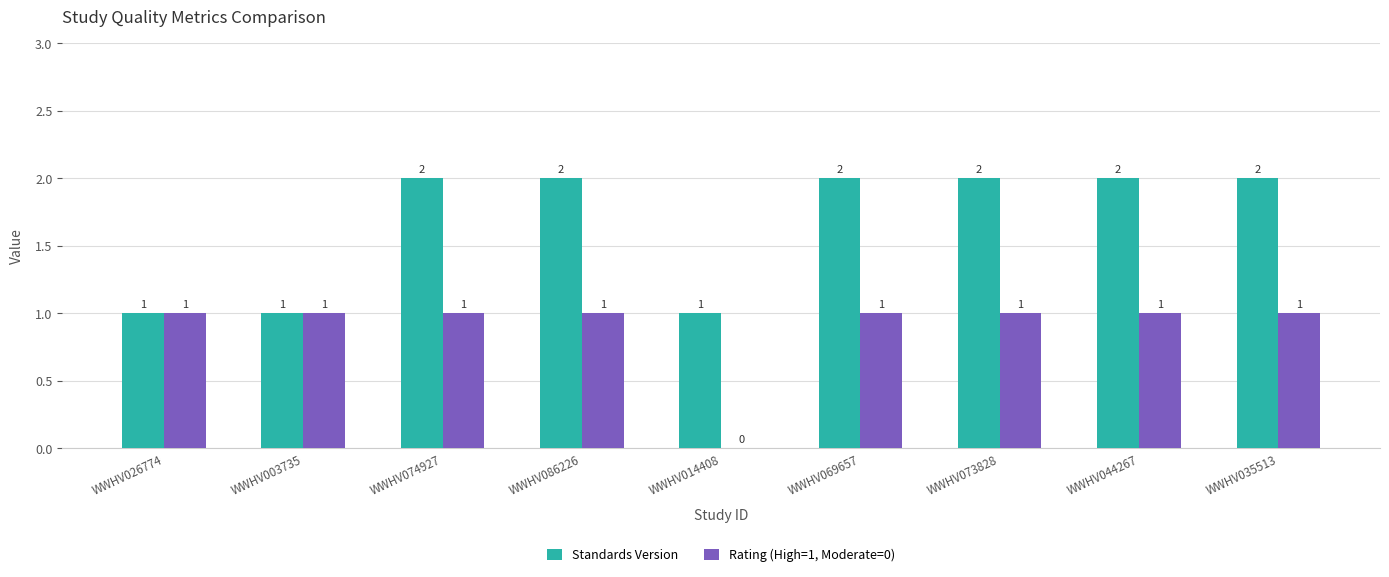

How many positive values does the Rating (High=1, Moderate=0) series have?

8